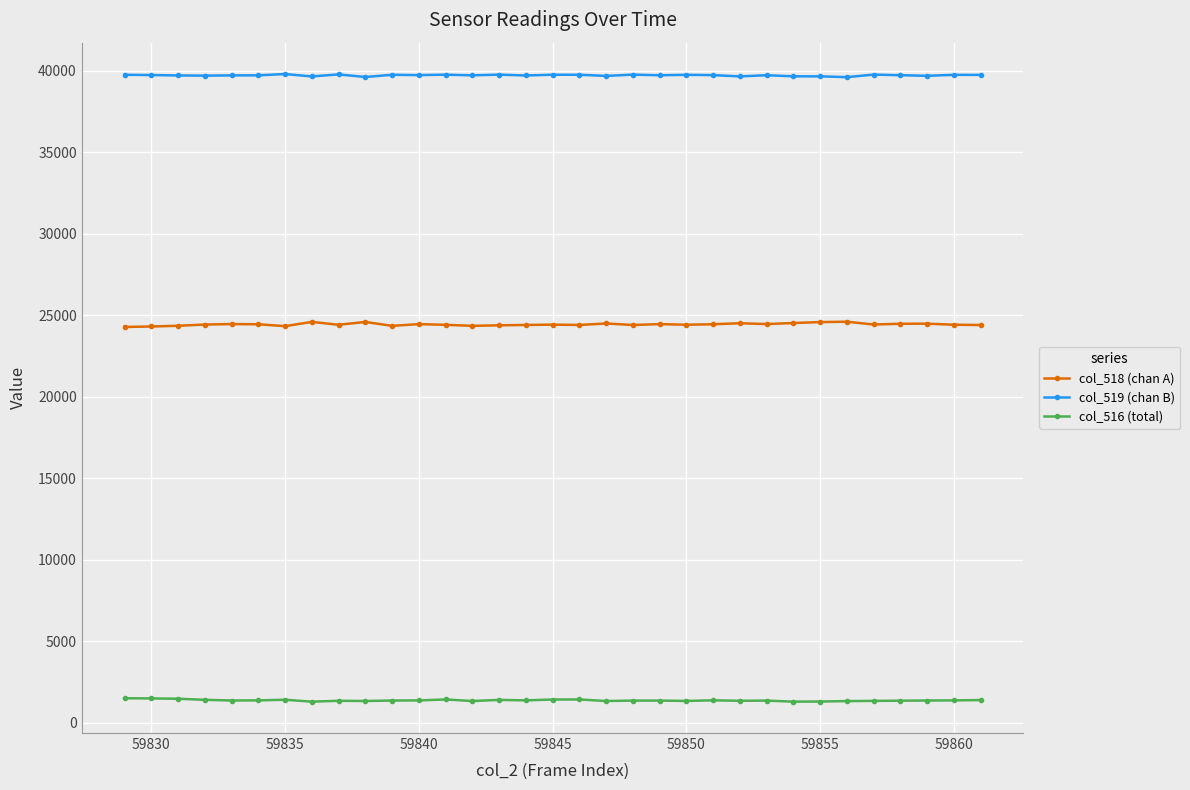

List the series in order of their peak value, lowest first.

col_516 (total), col_518 (chan A), col_519 (chan B)